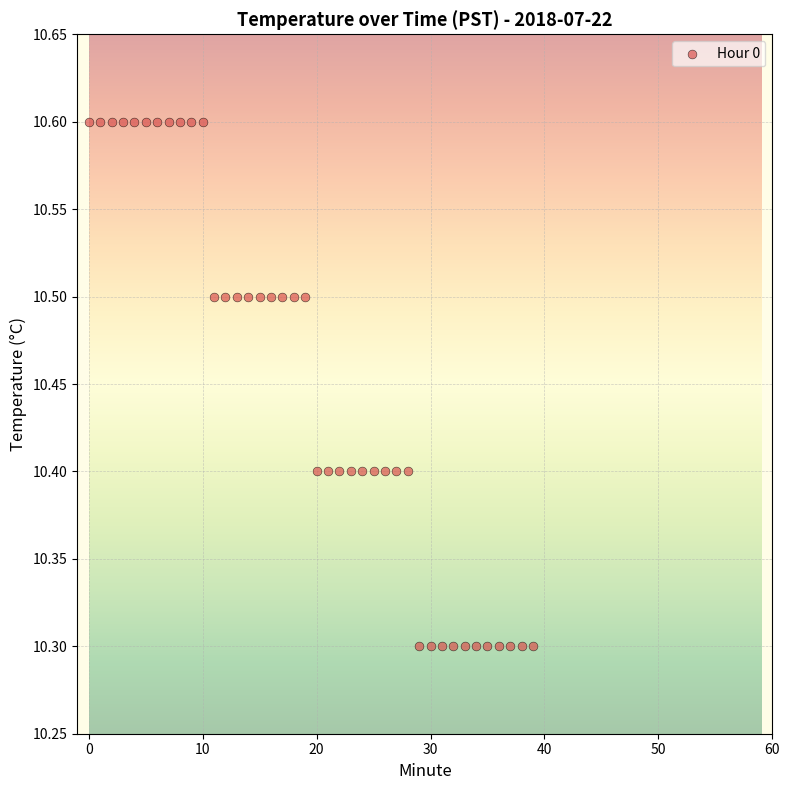

What is the range of Y values (max minus min)?

0.3